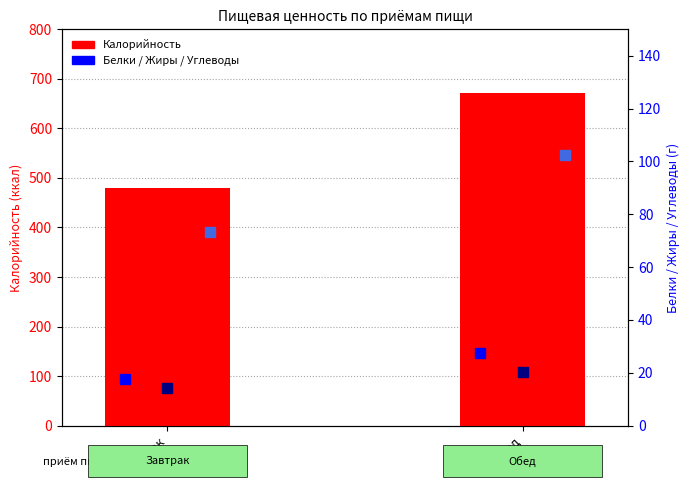

What position from the right is Завтрак?

2